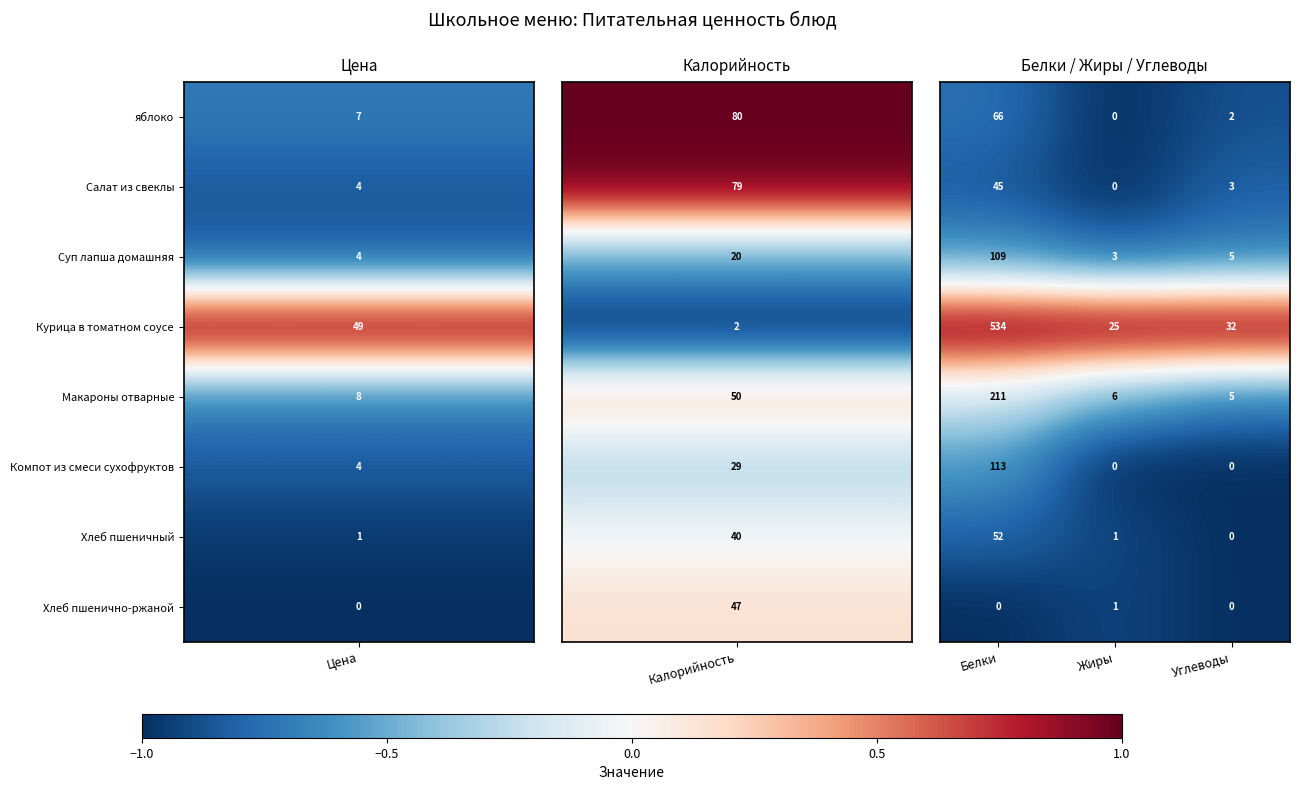

At which category does the chart reach its peak across all series?

Белки